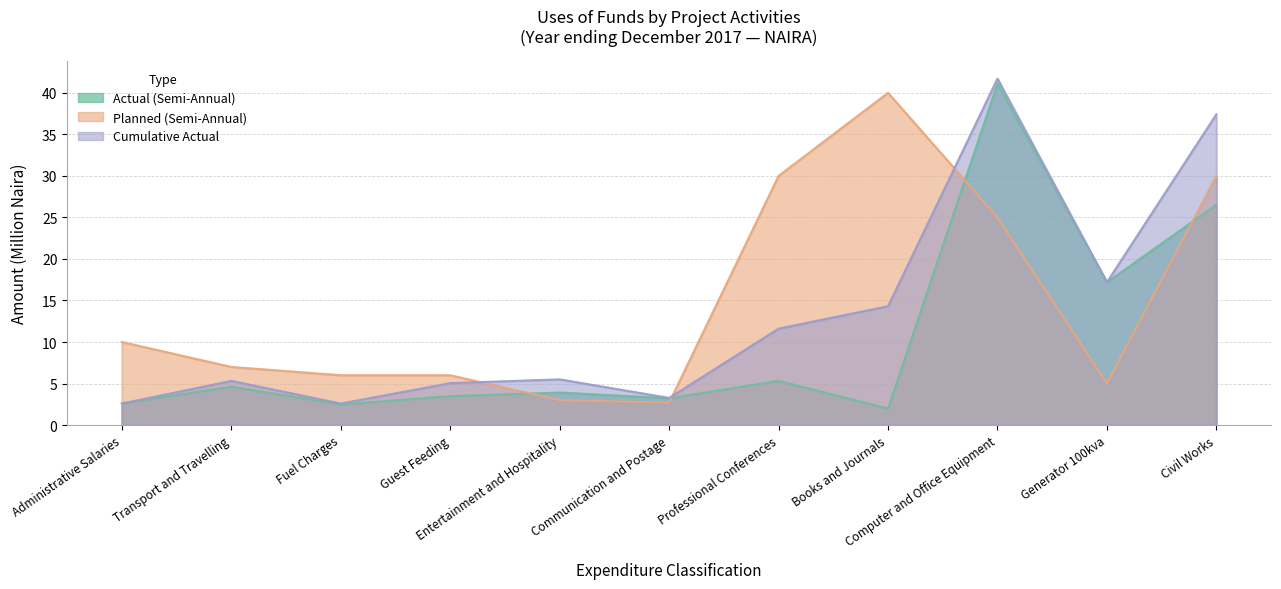

Is it true that Cumulative Actual equals 9.5 at Transport and Travelling?

False